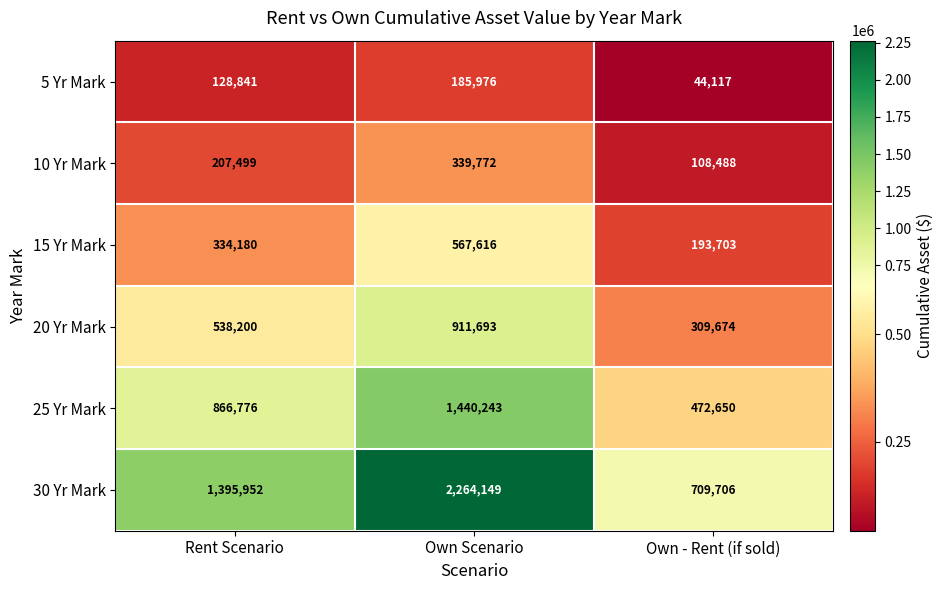

At Own - Rent (if sold), list the series in order from smallest to largest.

5 Yr Mark, 10 Yr Mark, 15 Yr Mark, 20 Yr Mark, 25 Yr Mark, 30 Yr Mark